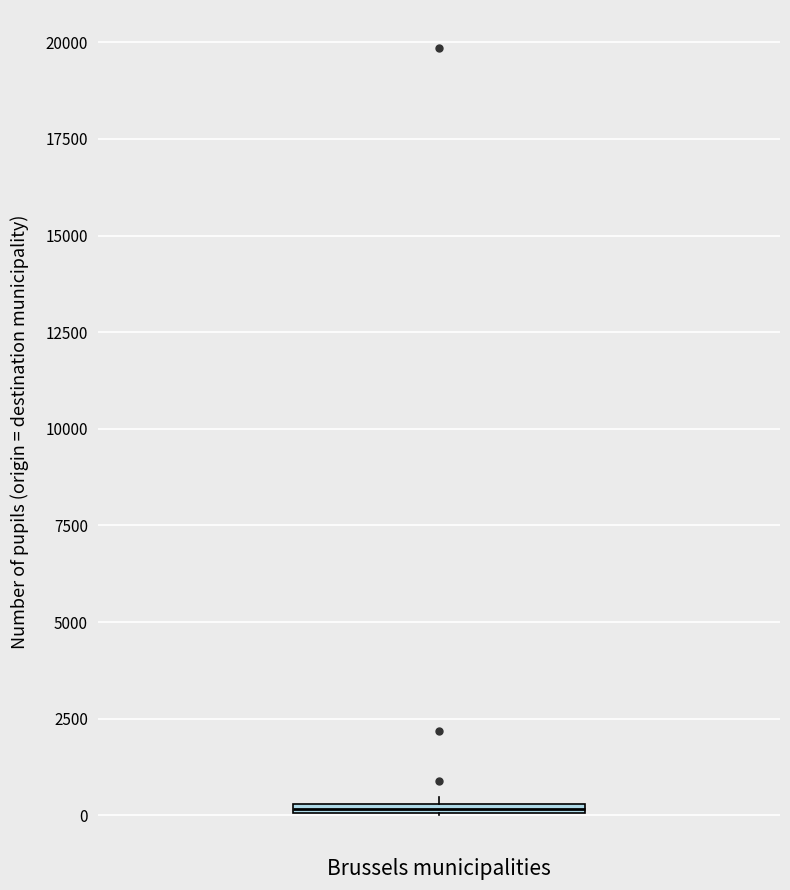

Where is the upper edge of the box for Brussels municipalities on the y-axis? The values are not printed on the chart, so give them approximately, as read against the axis.

500